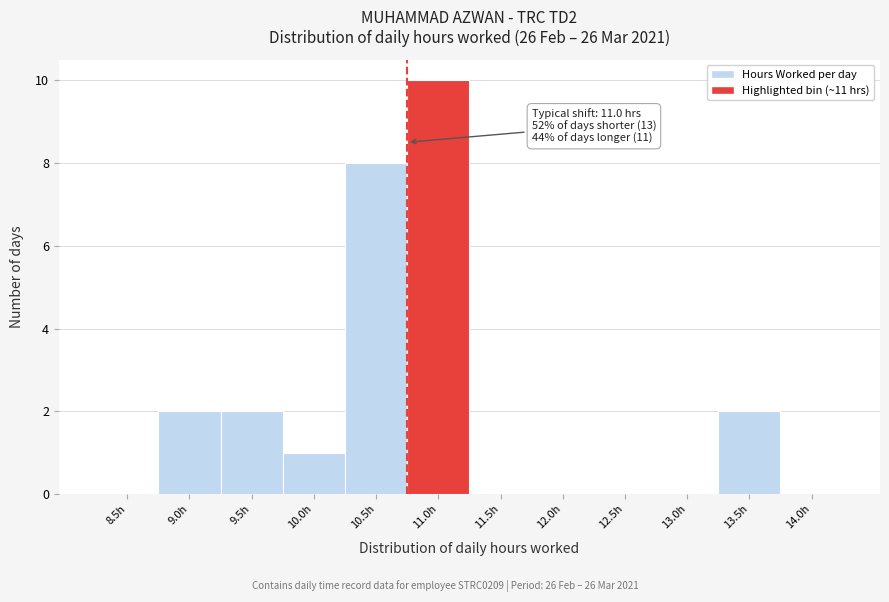

Reading left to right, extract all data points from this chart.

8.5h=0	9.0h=2	9.5h=2	10.0h=1	10.5h=8	11.0h=10	11.5h=0	12.0h=0	12.5h=0	13.0h=0	13.5h=2	14.0h=0